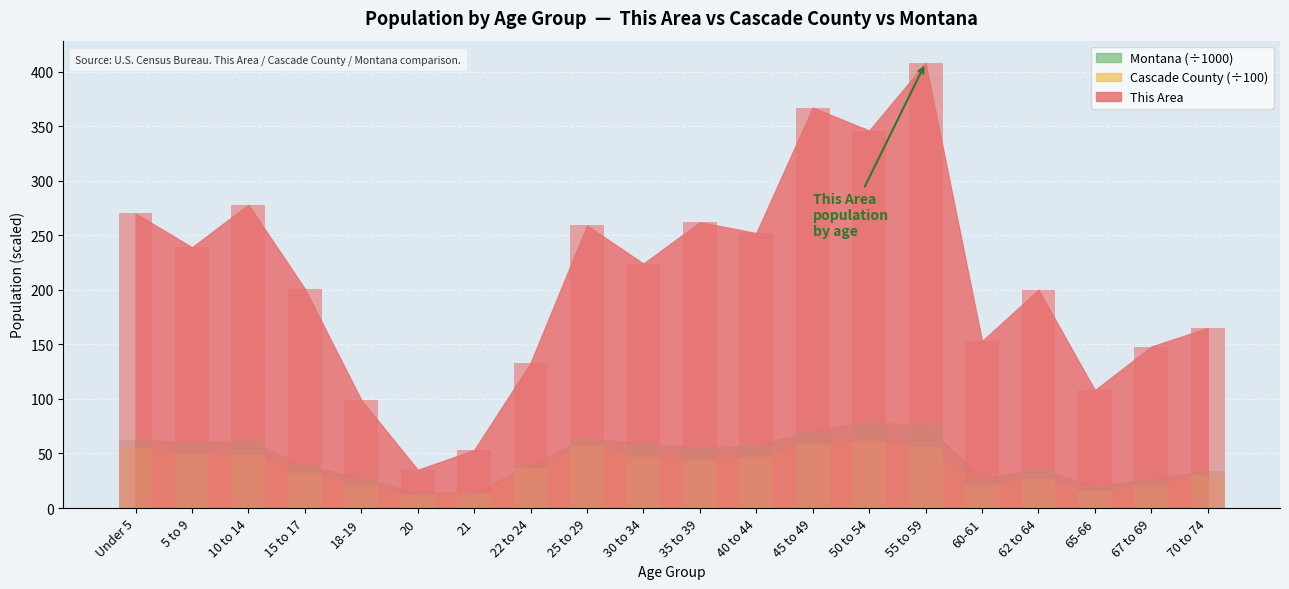

What is the average value of the Montana series?

46.2